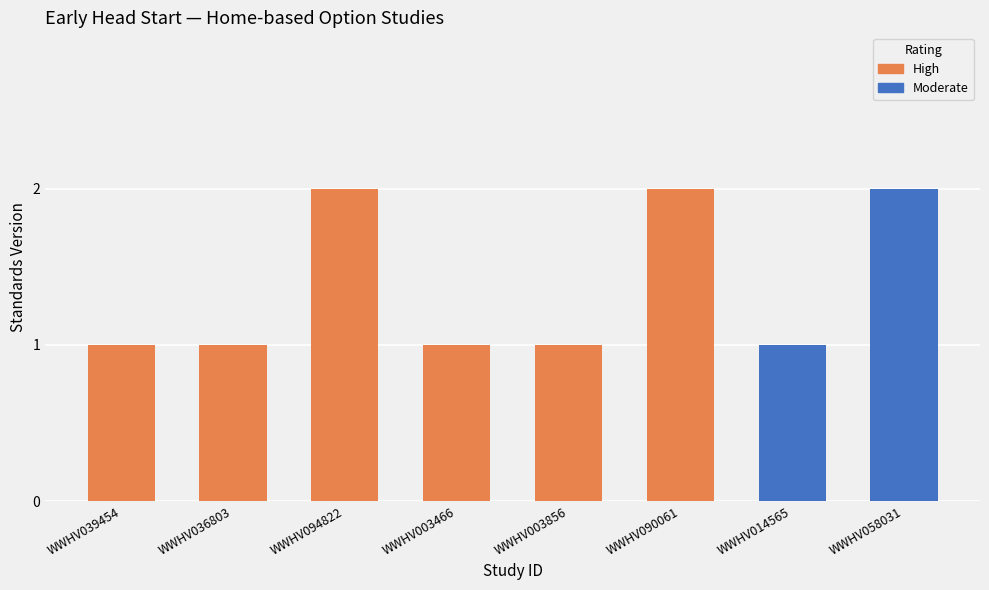

List the labels in order of value, largest first.

WWHV094822, WWHV090061, WWHV058031, WWHV039454, WWHV036803, WWHV003466, WWHV003856, WWHV014565